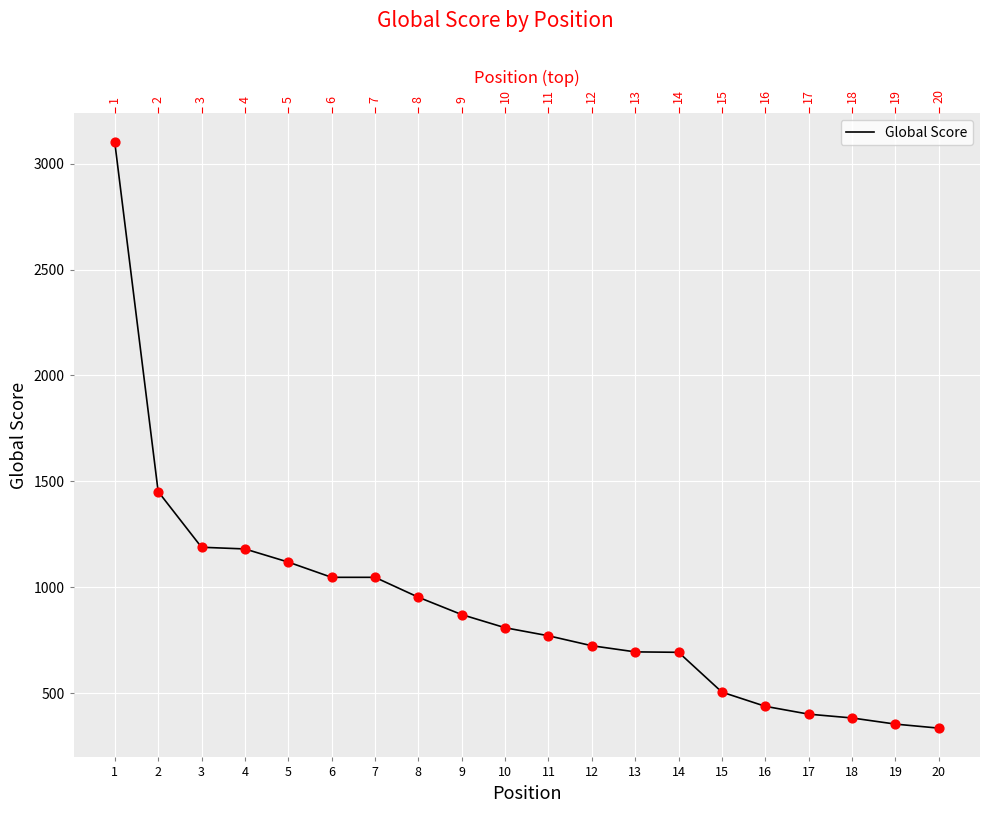

Approximately how many times larger is the value at 17 compared to 13?

0.6